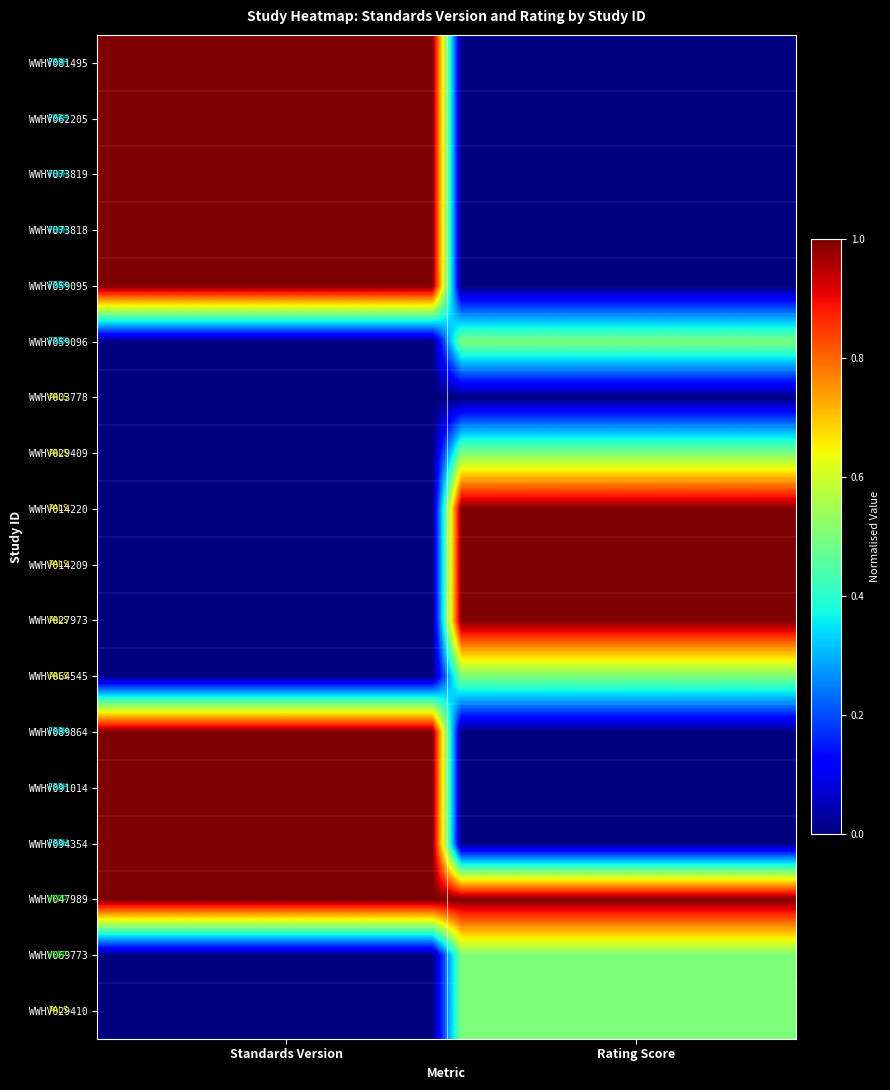

How many distinct data groups are displayed?

18